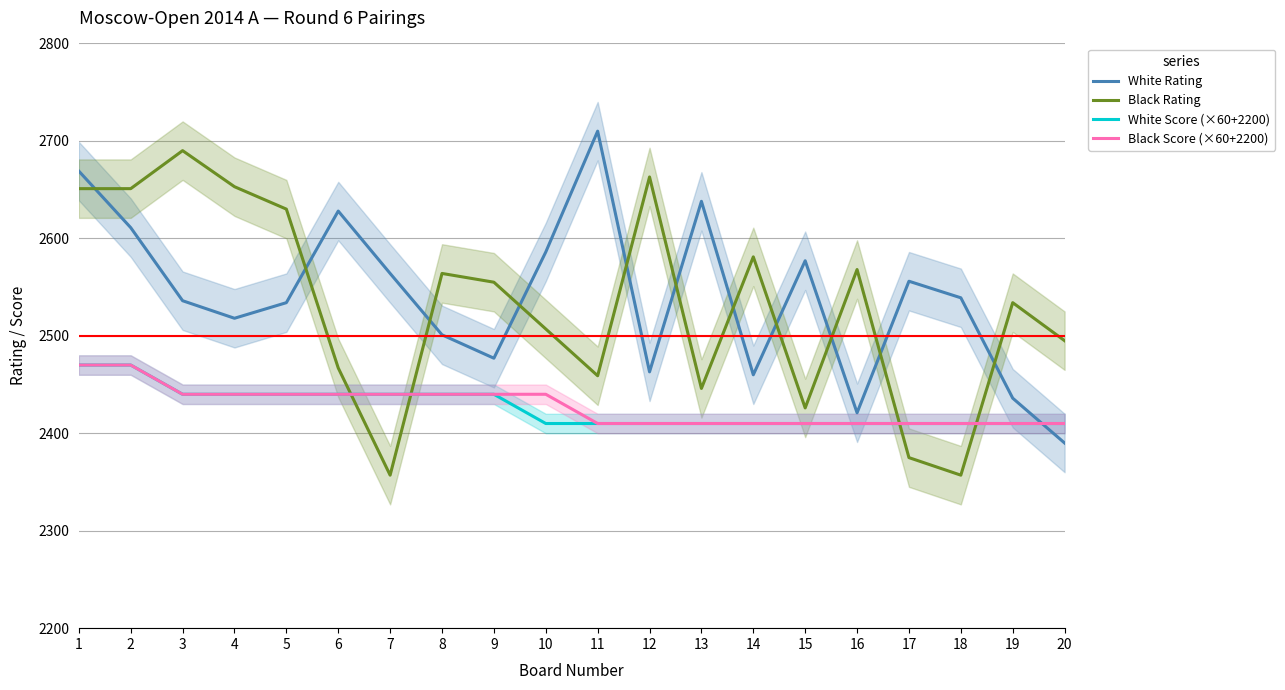

How many times do White Score (×60+2200) and White Rating cross each other?

1